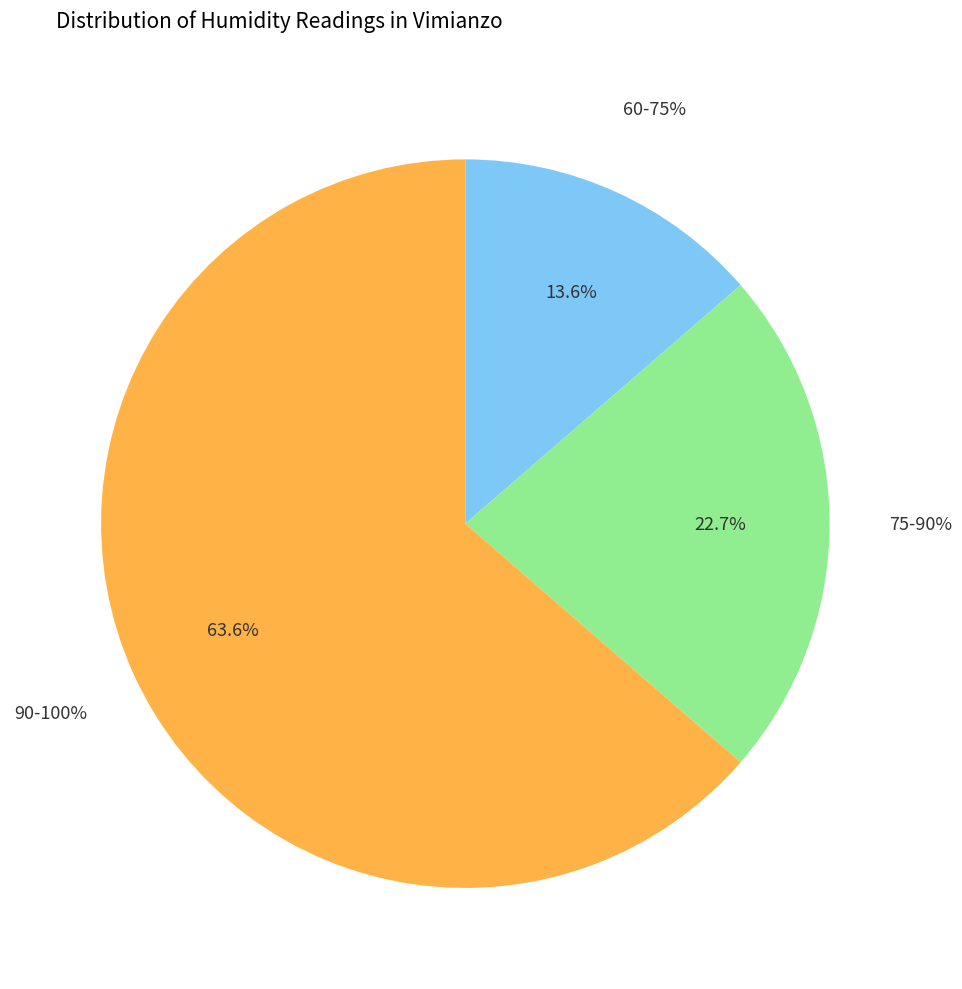

The 69 slice represents 1% of the pie. True or false?

False